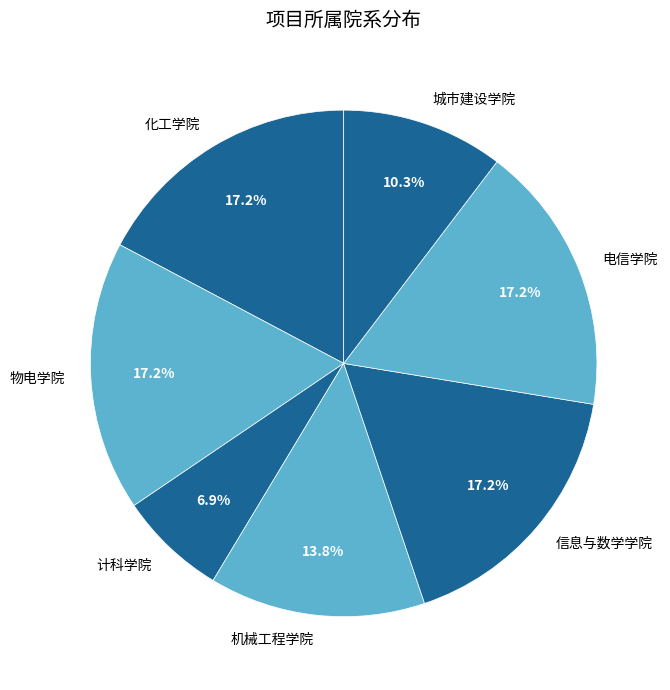

To the nearest percent, what is the combined percentage of 计科学院 and 机械工程学院?

21%